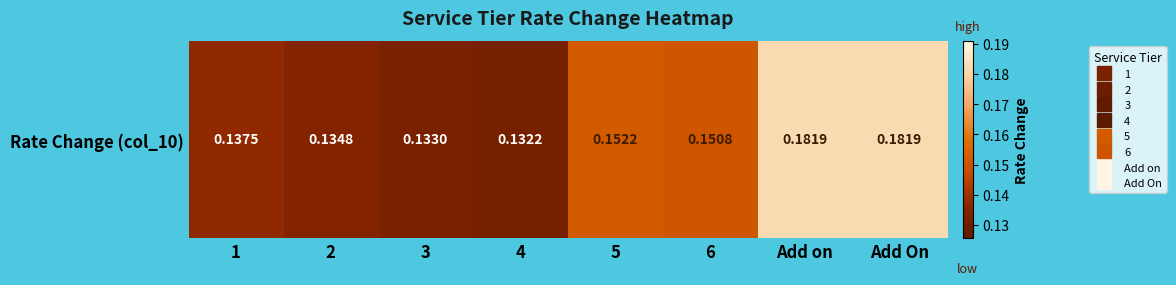

List the labels in order of value, largest first.

Add on, Add On, 5, 6, 1, 2, 3, 4